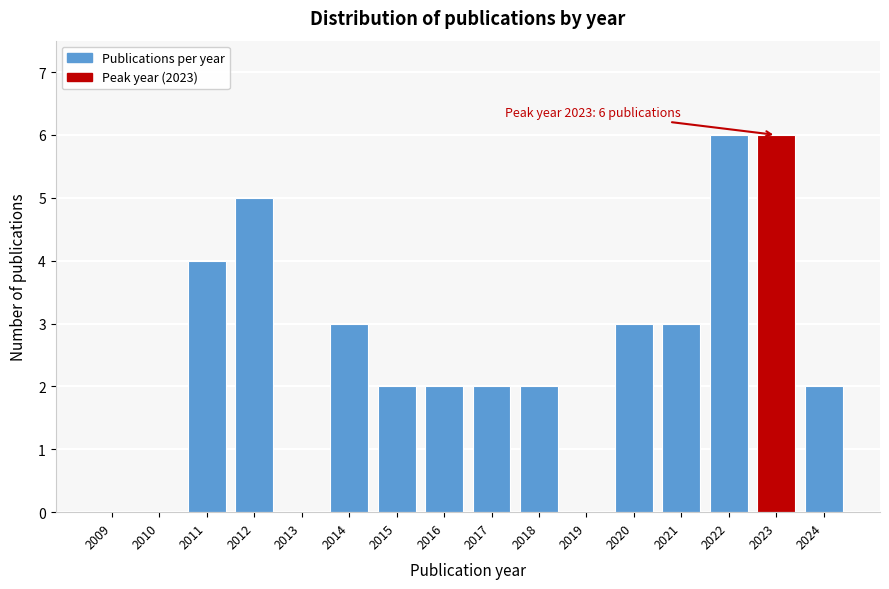

Reading left to right, extract all data points from this chart.

2009=0	2010=0	2011=4	2012=5	2013=0	2014=3	2015=2	2016=2	2017=2	2018=2	2019=0	2020=3	2021=3	2022=6	2023=6	2024=2